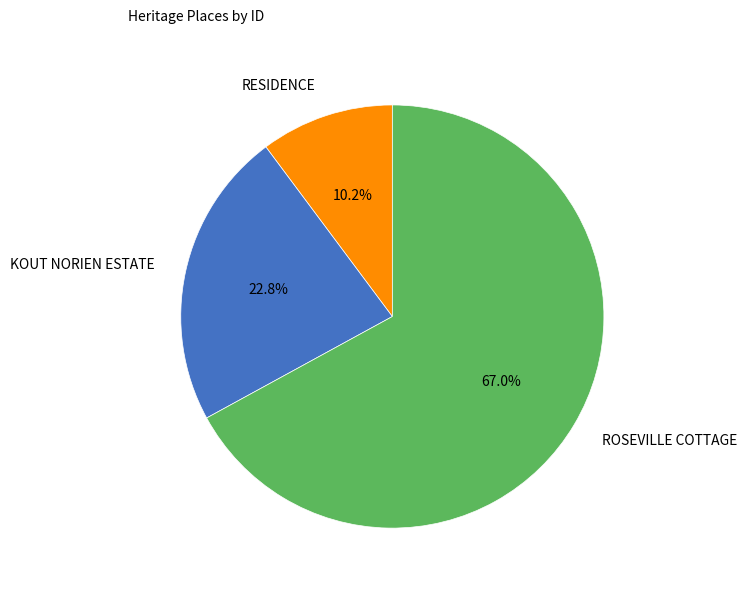

Is it true that ROSEVILLE COTTAGE is 67% of the pie?

True